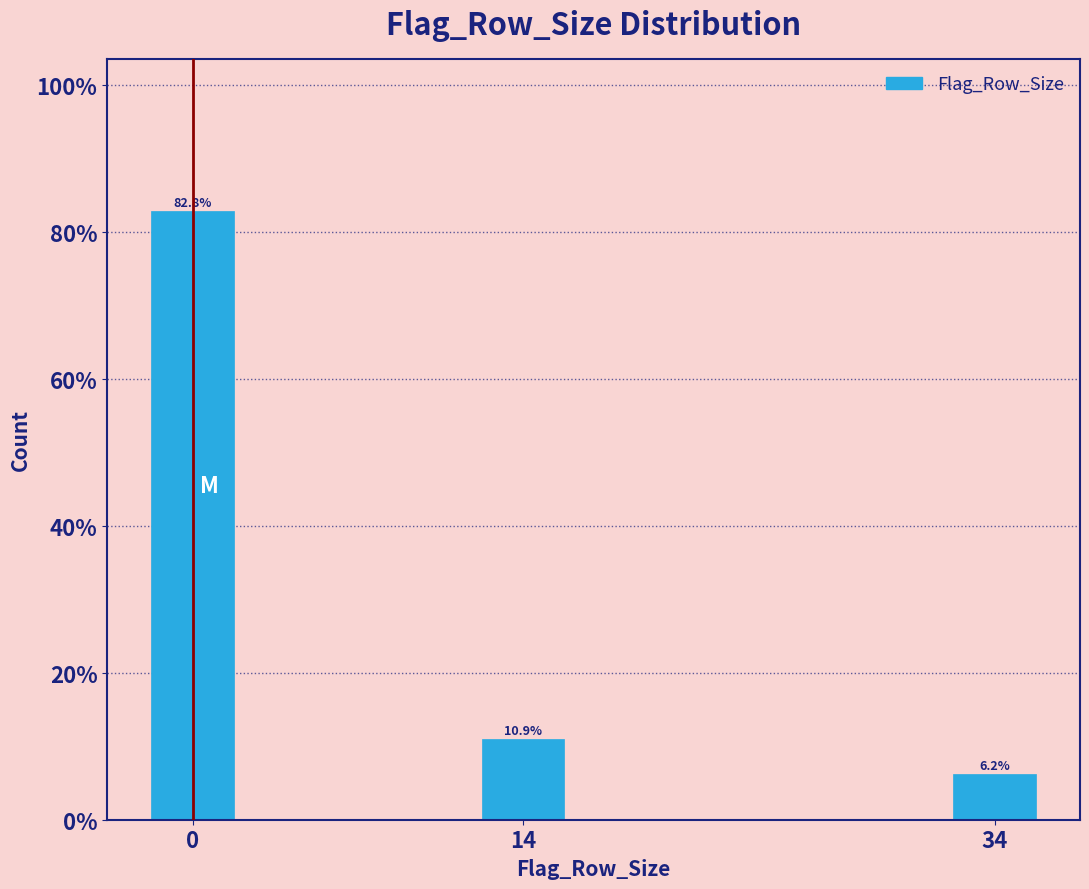

At which category does the chart reach its minimum across all series?

34